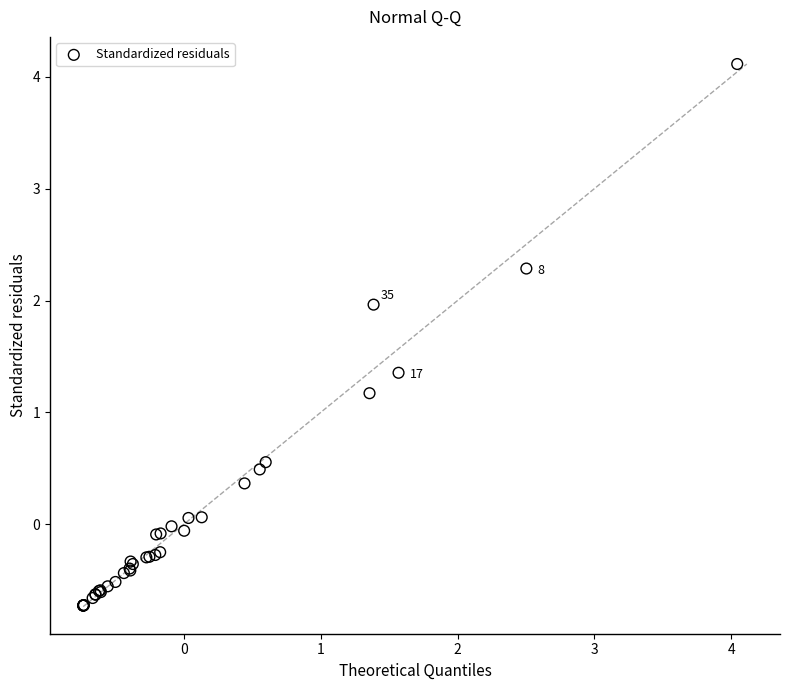

What Y value in the scatter plot is closest to 1?

1.2